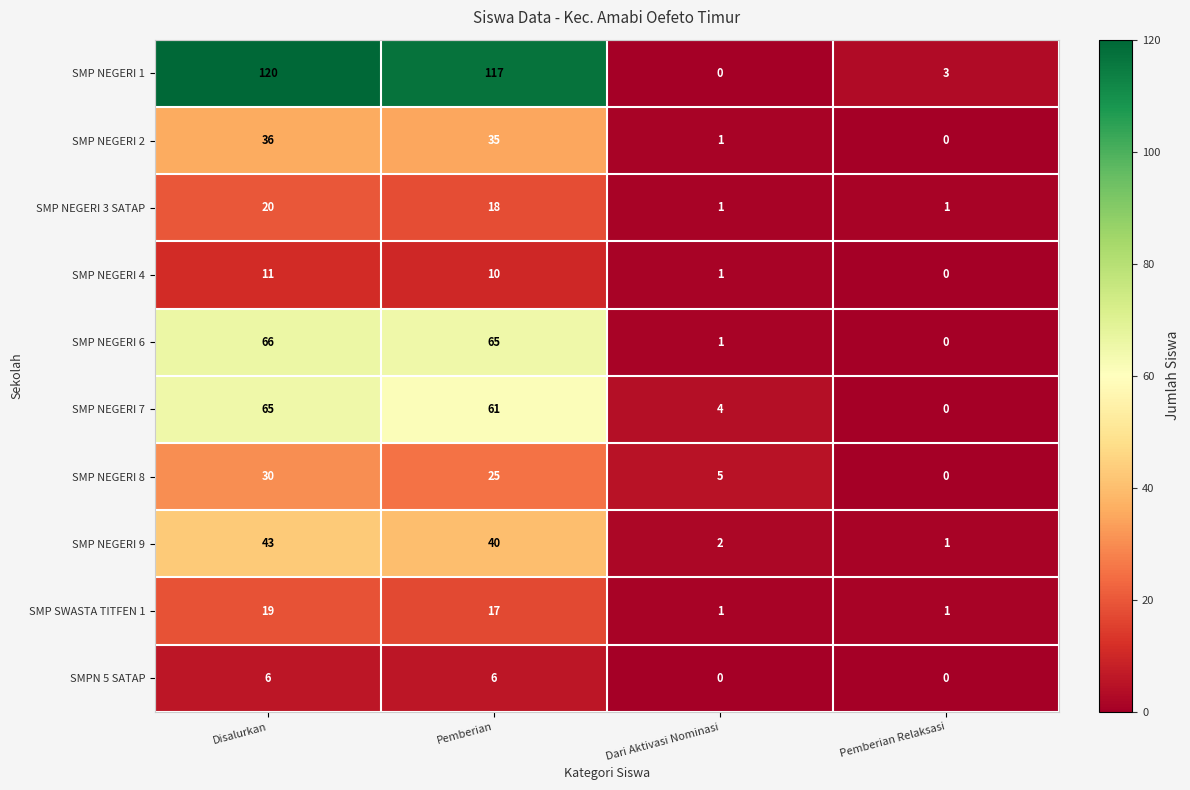

Which series has the widest spread of values?

SMP NEGERI 1